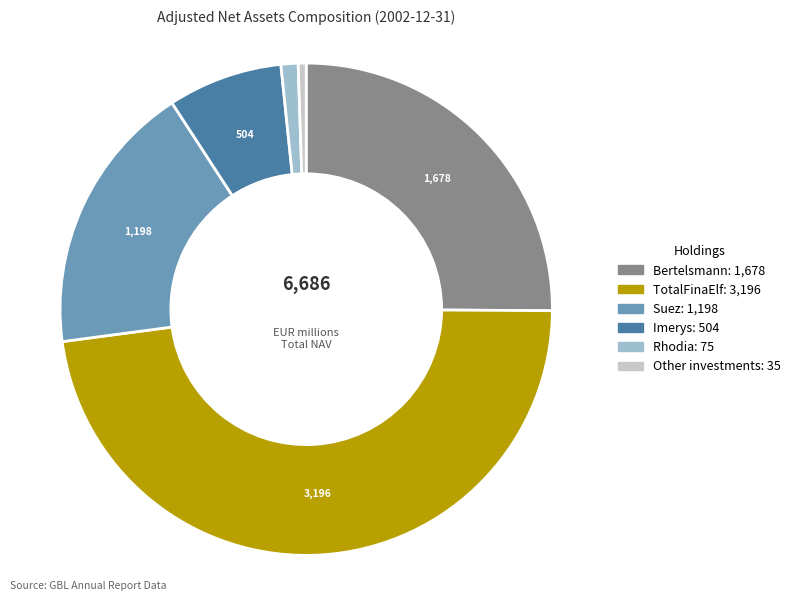

Which category has the smallest portion of the pie?

Other investments